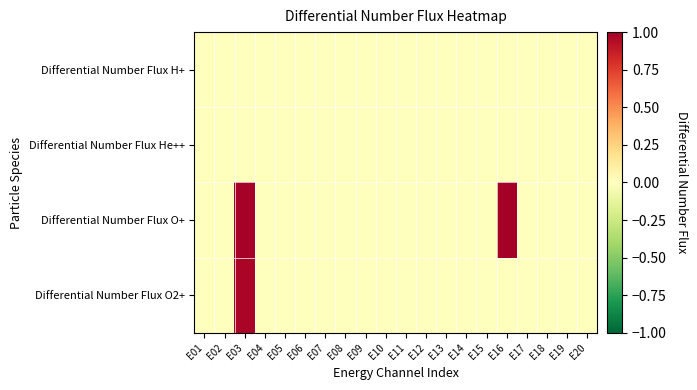

Between E02 and E20, which is larger?

E02